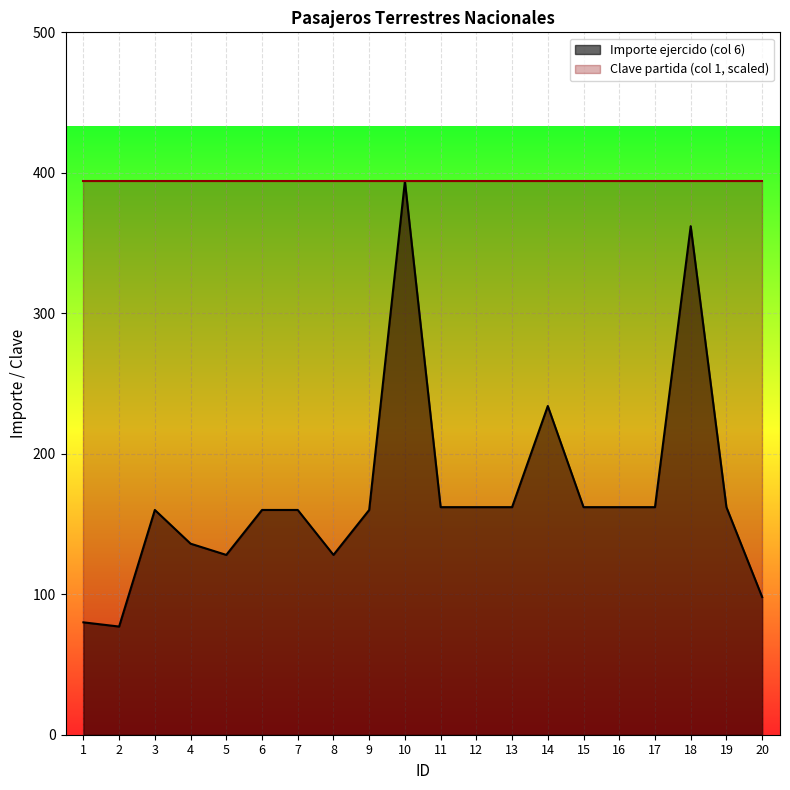

Reading left to right, transcribe all the data shown in this chart.

1=80	2=77	3=160	4=136	5=128	6=160	7=160	8=128	9=160	10=394	11=162	12=162	13=162	14=234	15=162	16=162	17=162	18=362	19=162	20=98